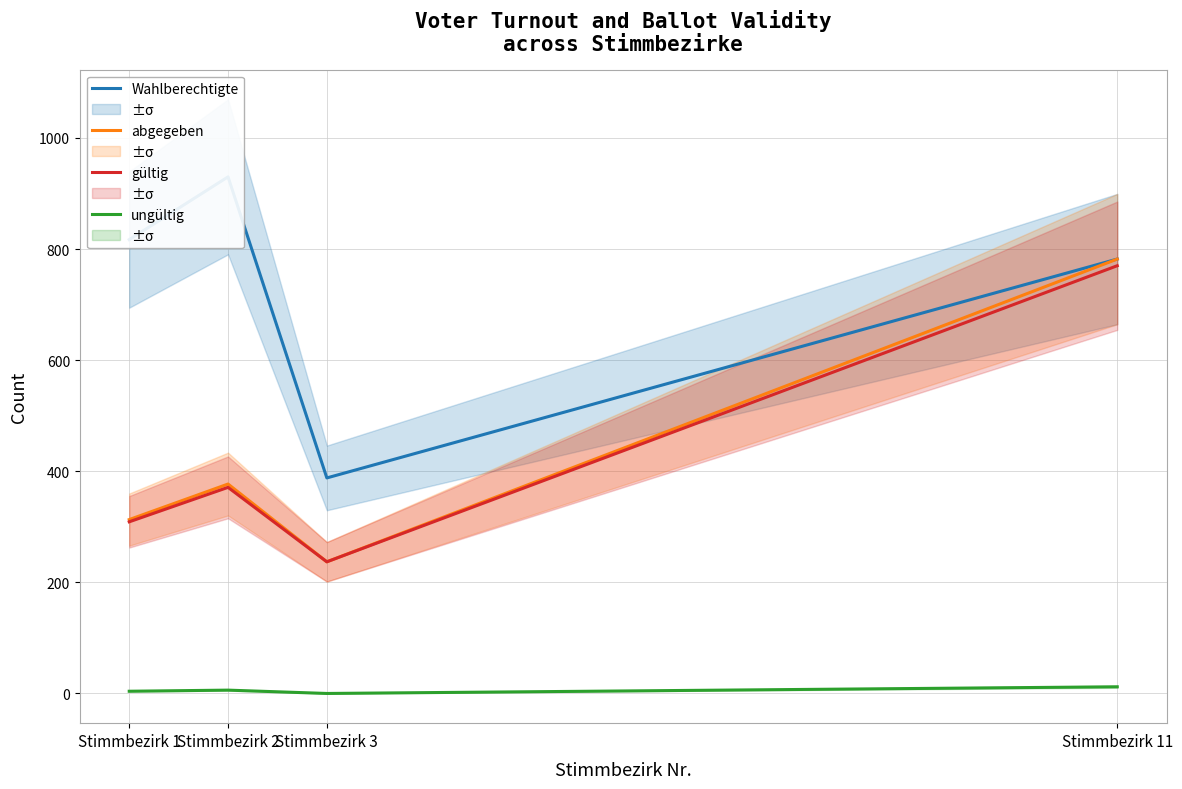

At how many categories does at least one series exceed 779?

3